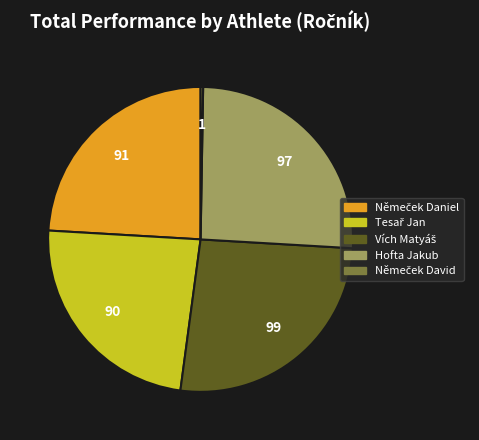

The Hofta Jakub slice represents 18% of the pie. True or false?

False